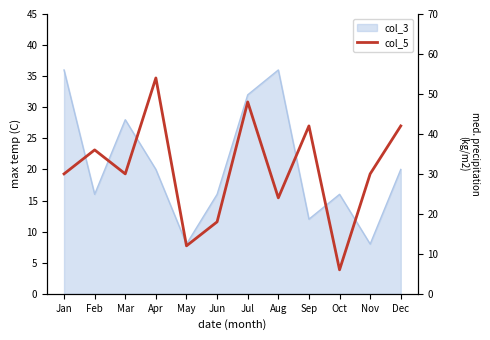

What is the maximum value shown in the chart?

54